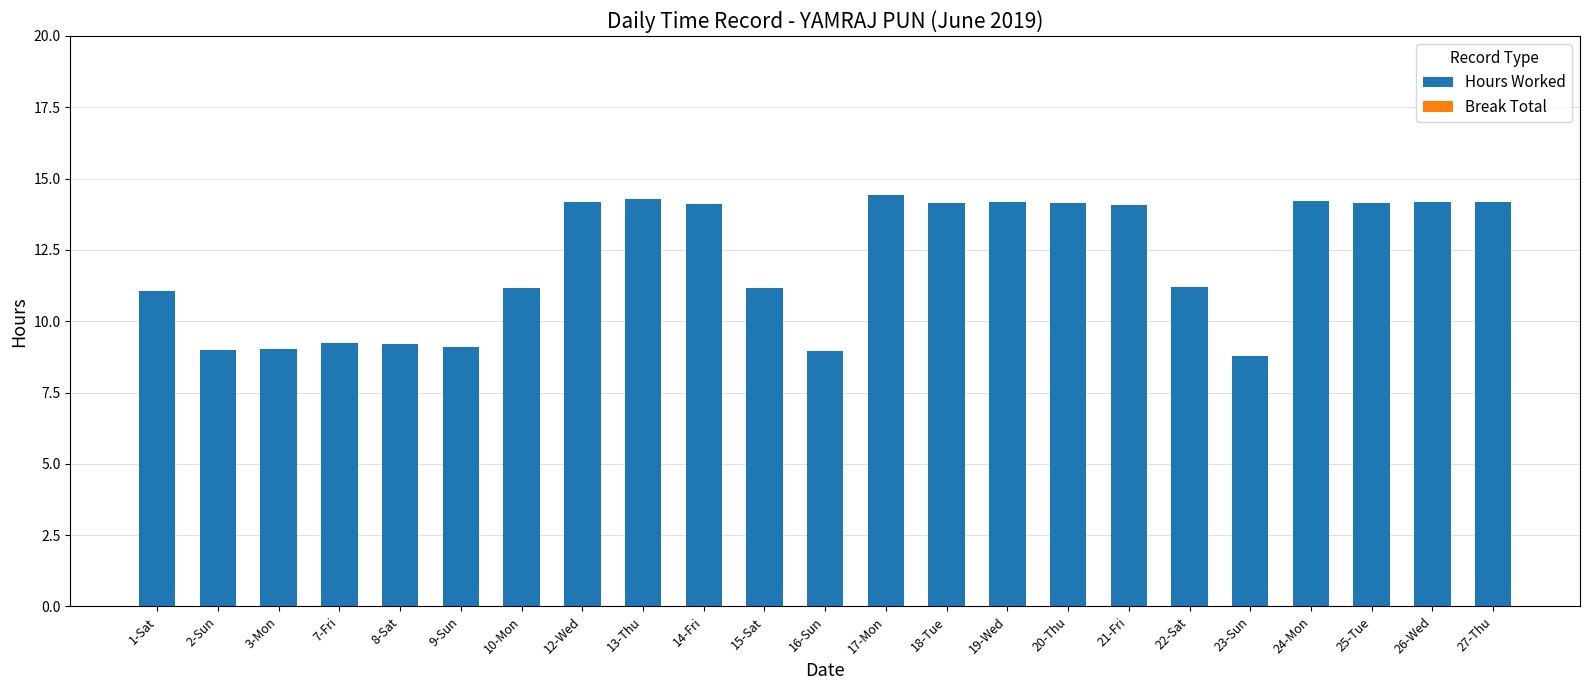

What is the label of the 8th bar from the right?

20-Thu